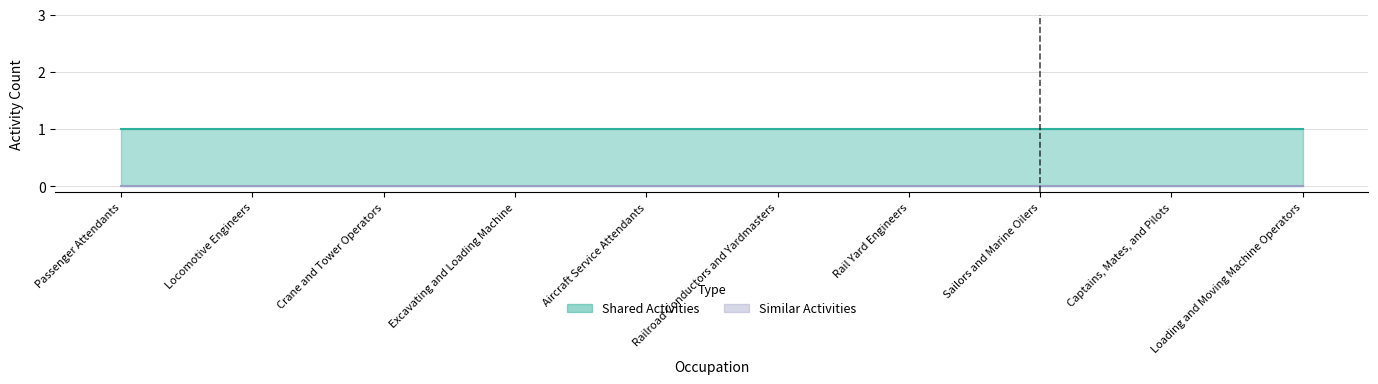

How many lines are shown in the chart?

2